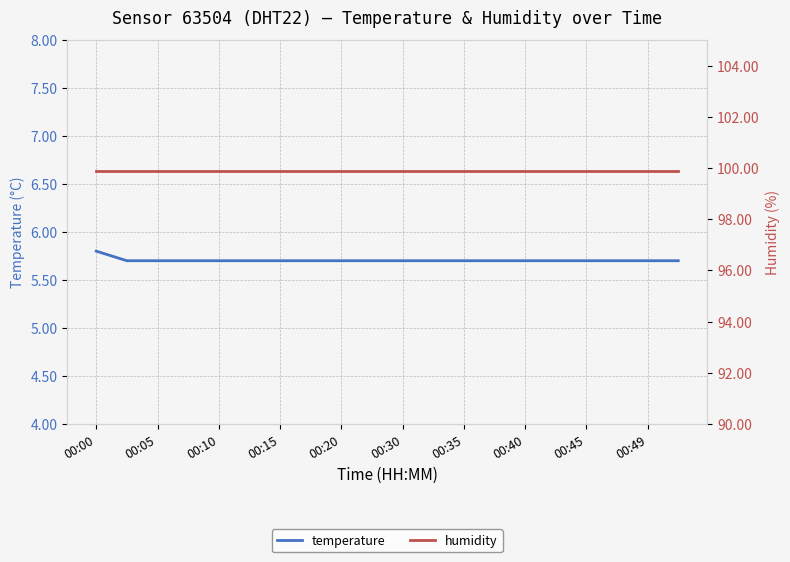

Is this an area chart (filled region under the line)?

No